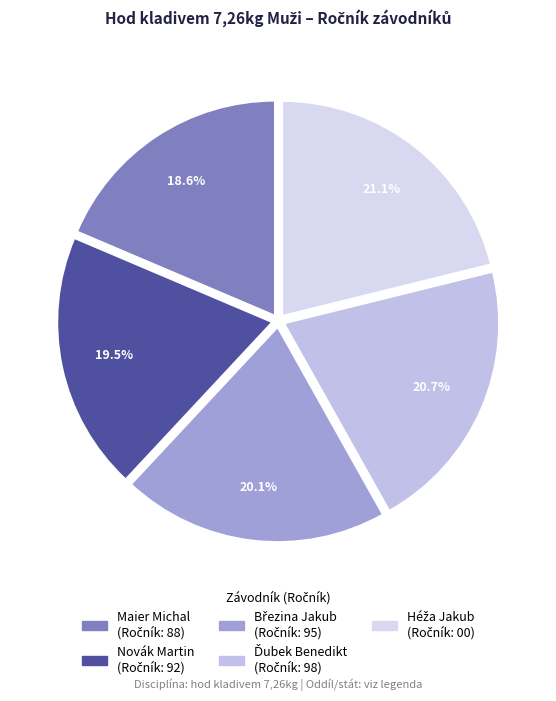

How many segments does this pie chart have?

5